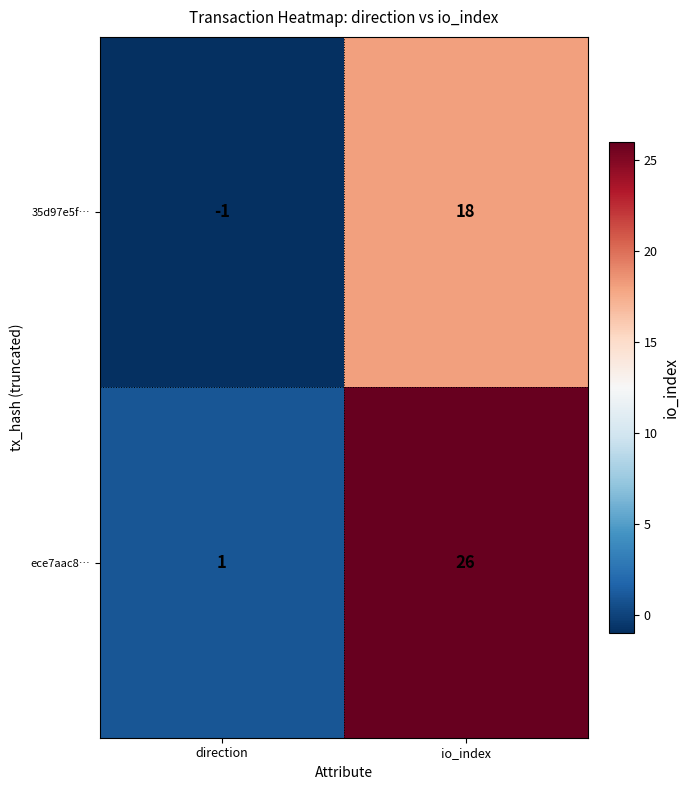

How many categories are shown in the chart?

2